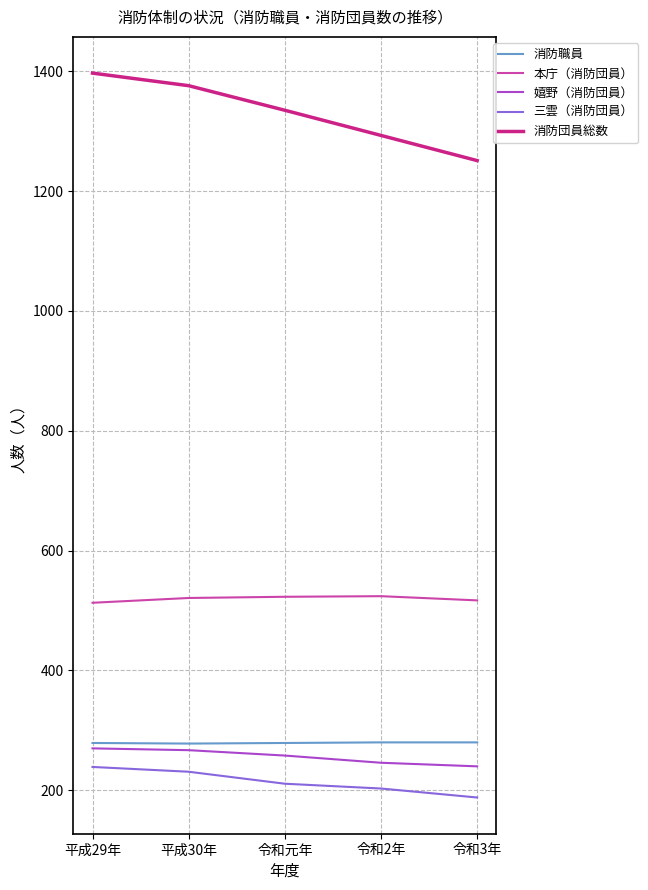

Which series has the largest total across all categories?

消防団員総数